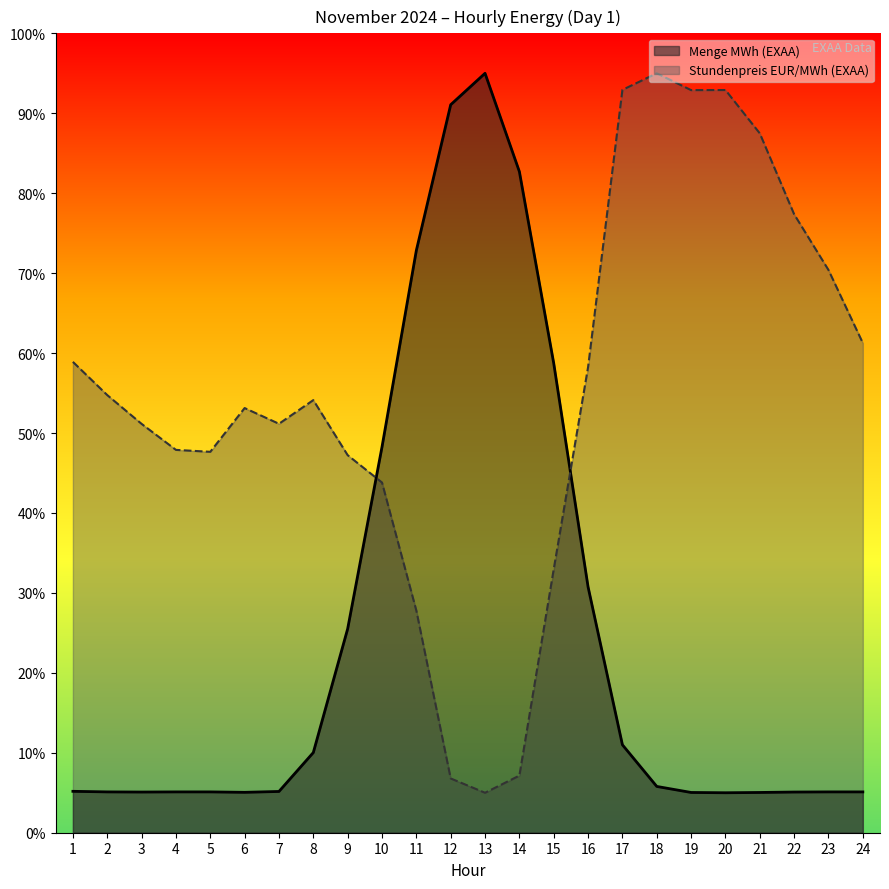

What value does the Stundenpreis EUR/MWh (EXAA) series have at 20?

92.9